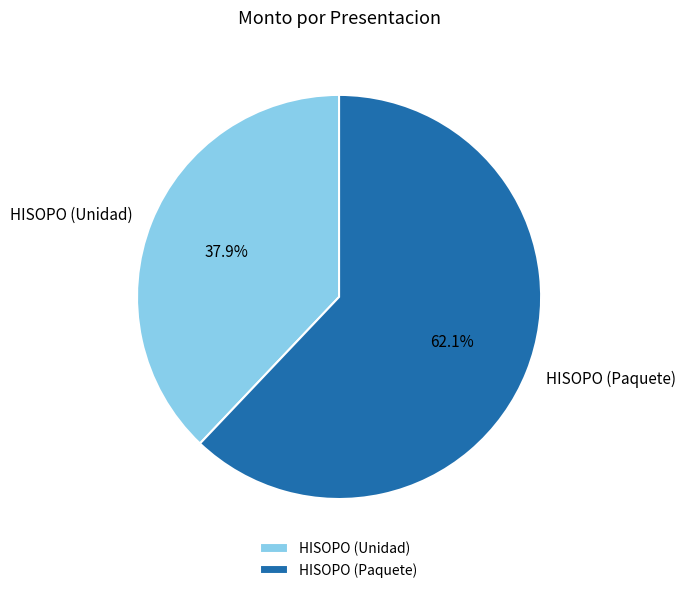

Is there any slice that represents more than half of the pie?

Yes